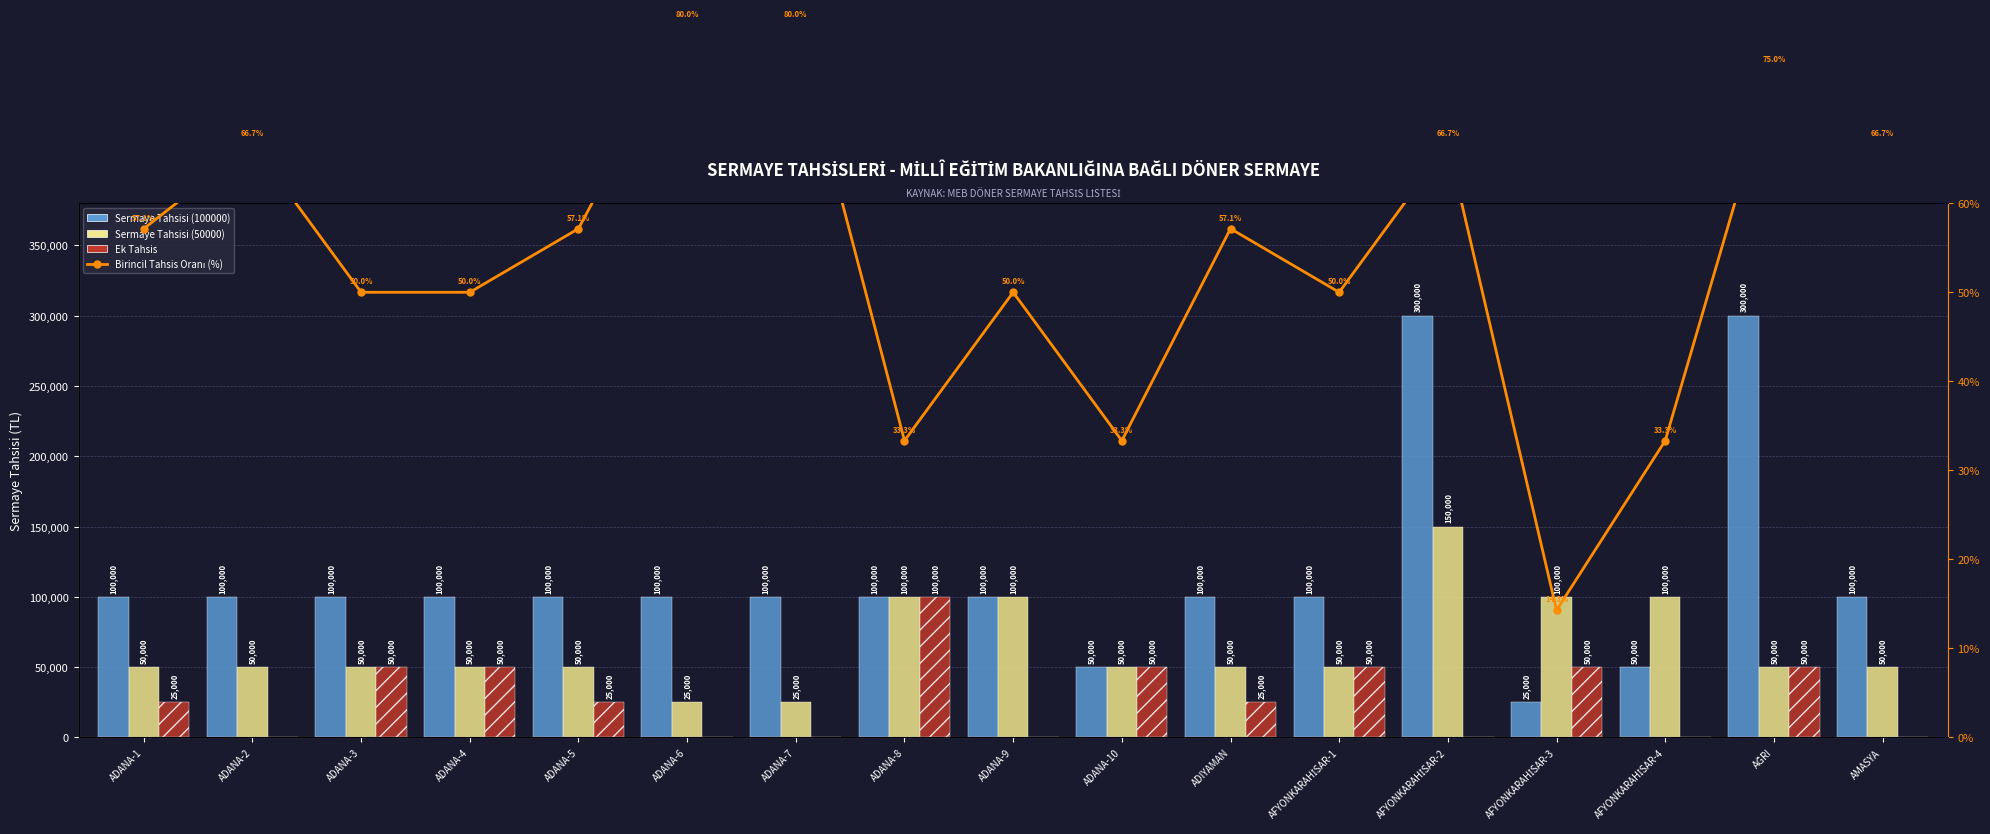

Which series has the widest spread of values?

Sermaye Tahsisi (100000)